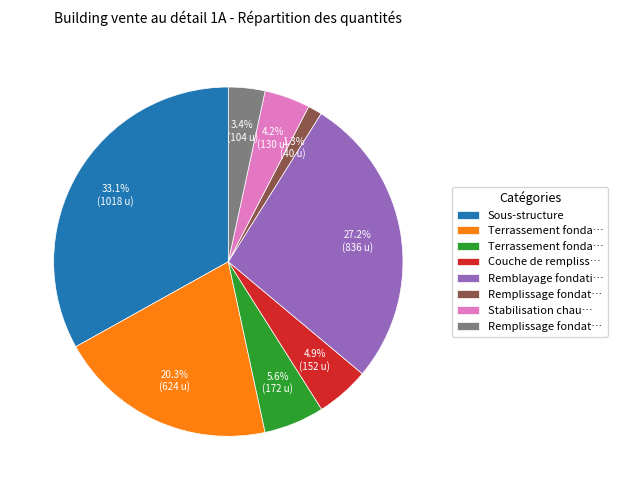

Is there any slice that represents more than half of the pie?

No